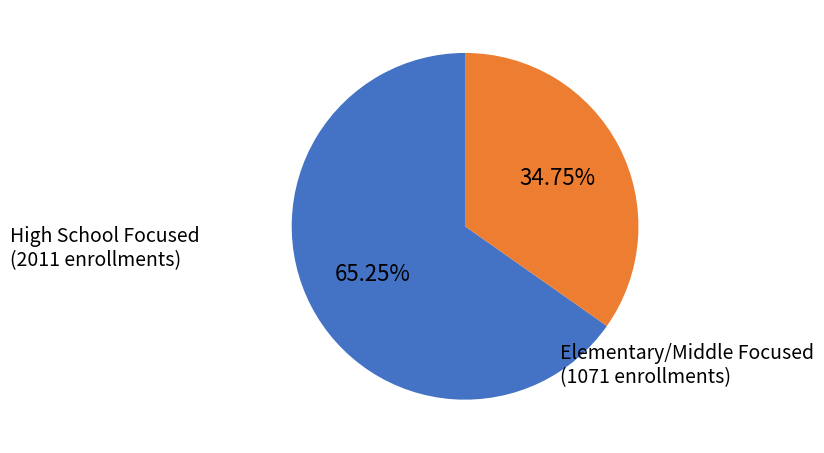

Does any single category account for the majority?

Yes